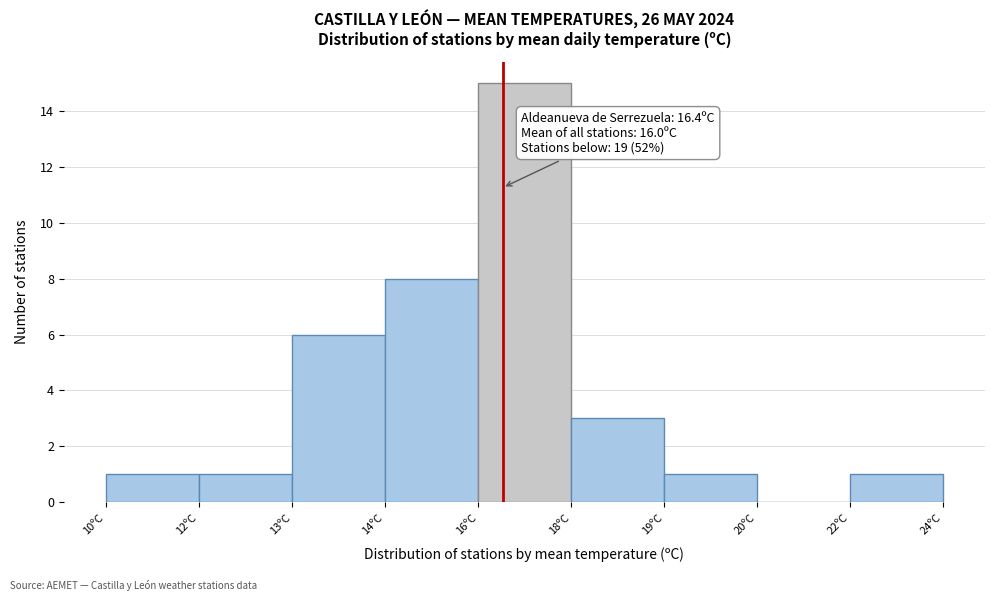

Reading left to right, what are all the values shown in this chart?

10ºC=1	12ºC=1	13ºC=6	14ºC=8	16ºC=15	18ºC=3	19ºC=1	20ºC=0	22ºC=1